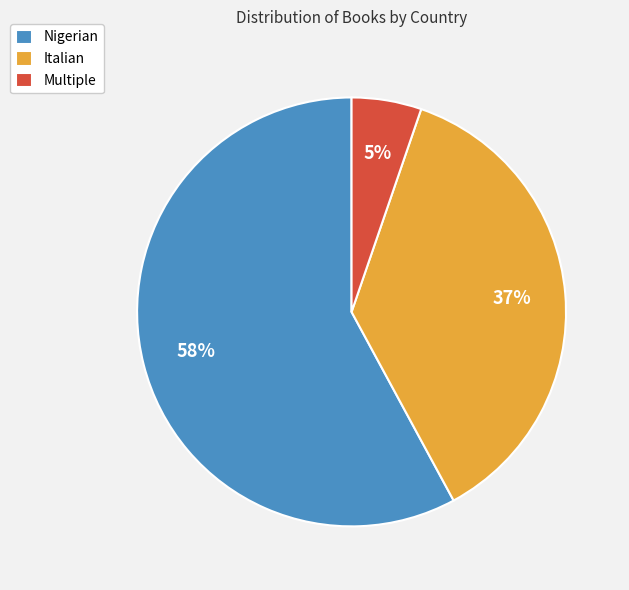

Is there any slice that represents more than half of the pie?

Yes